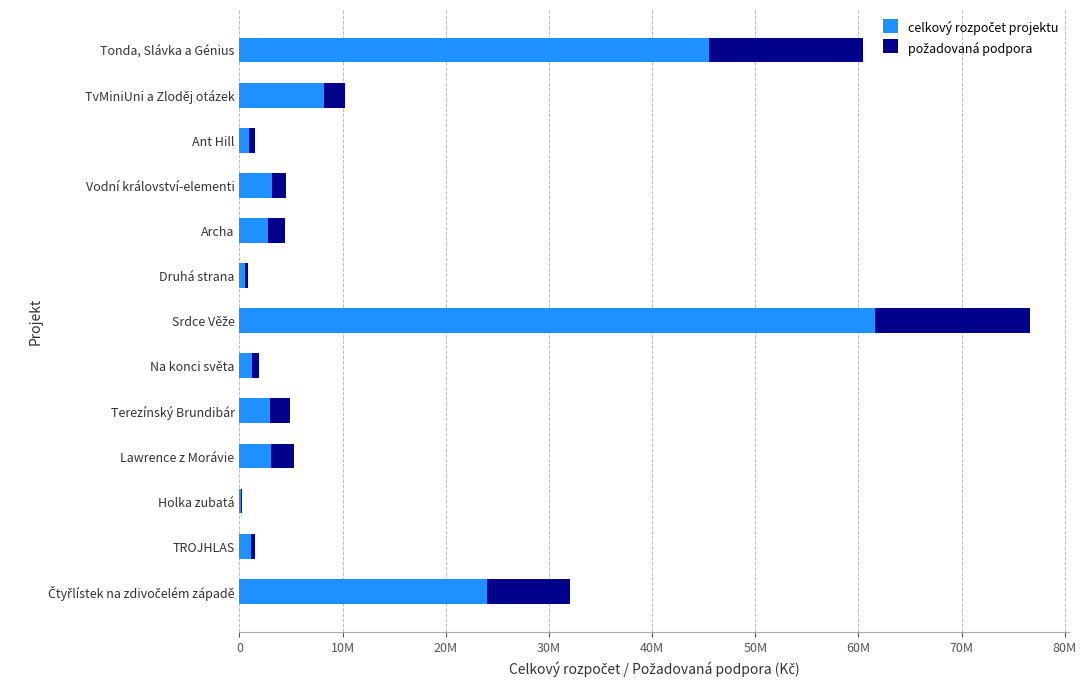

What is the value of the požadovaná podpora bar at the 5th from the left?

1700000